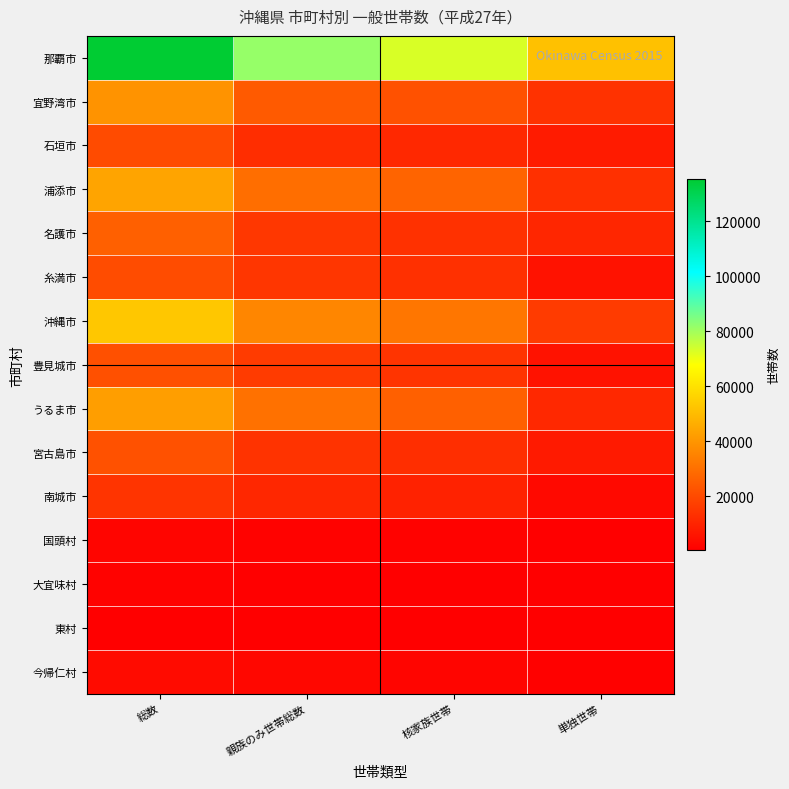

What is the total value across all series at 親族のみ世帯総数?

291126